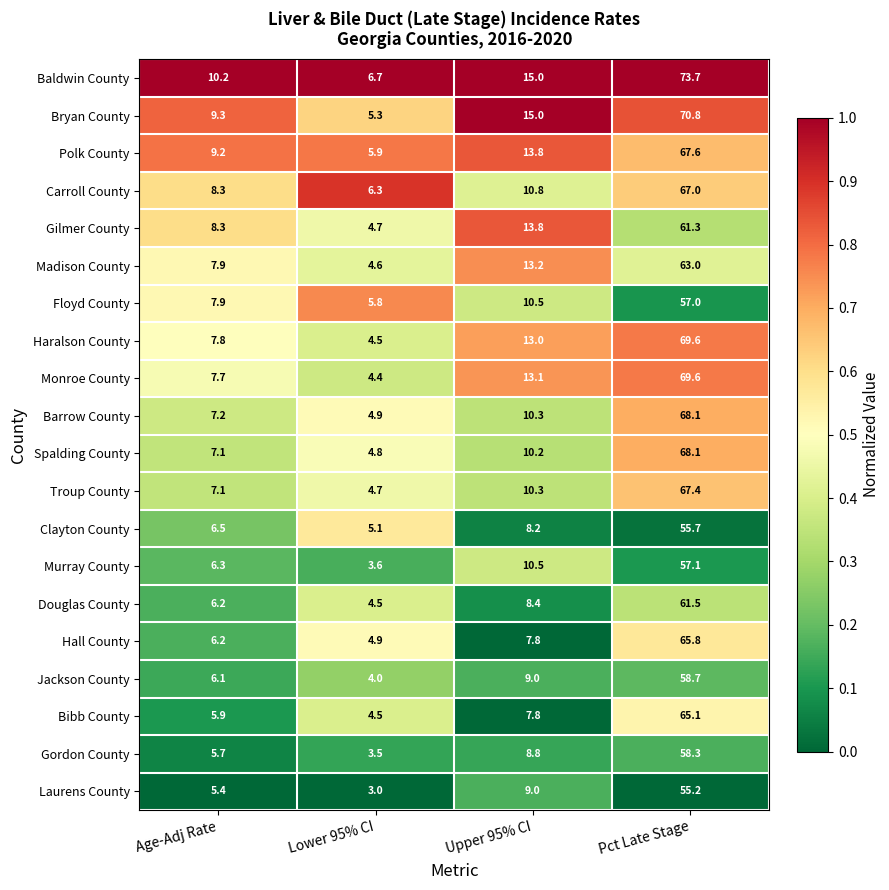

What is the greatest value displayed?

73.7